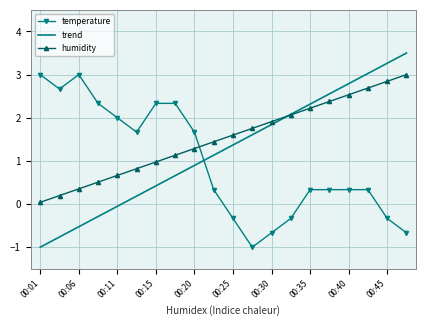

Which series has the largest range (max minus min)?

trend